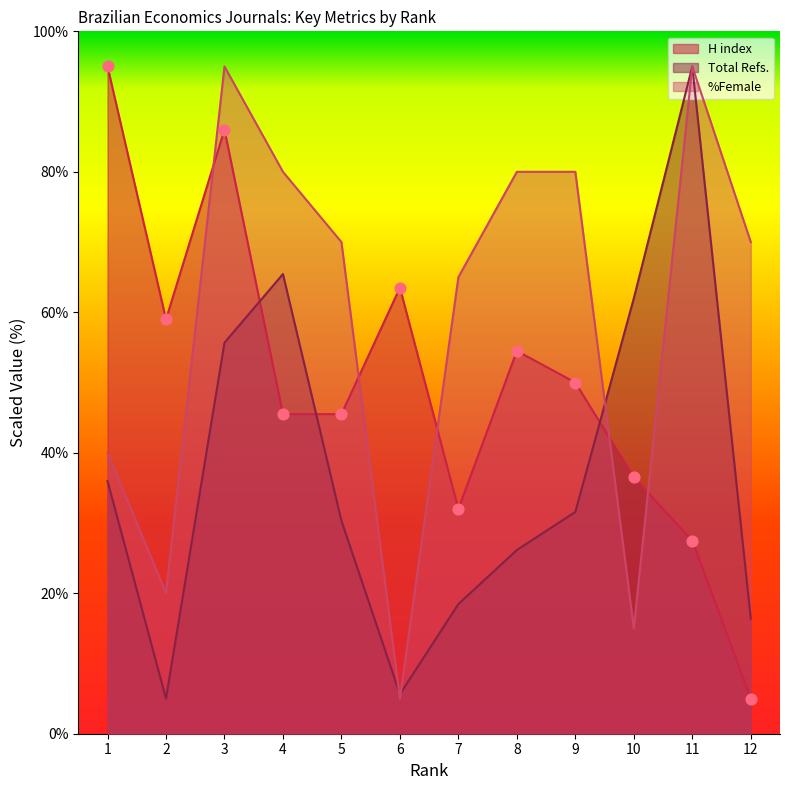

Which series contains the lowest Y value?

H index